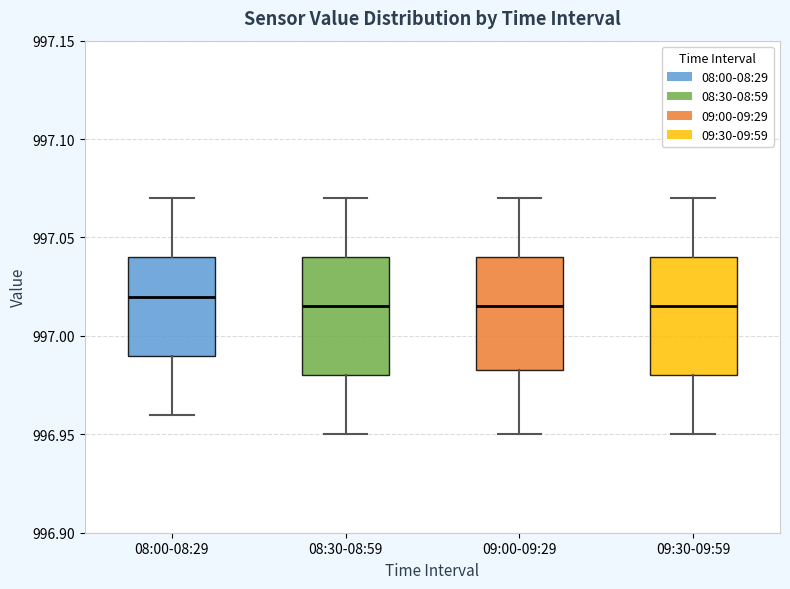

Where does the upper whisker of the box for 08:00-08:29 end on the y-axis? The values are not printed on the chart, so give them approximately, as read against the axis.

997.070